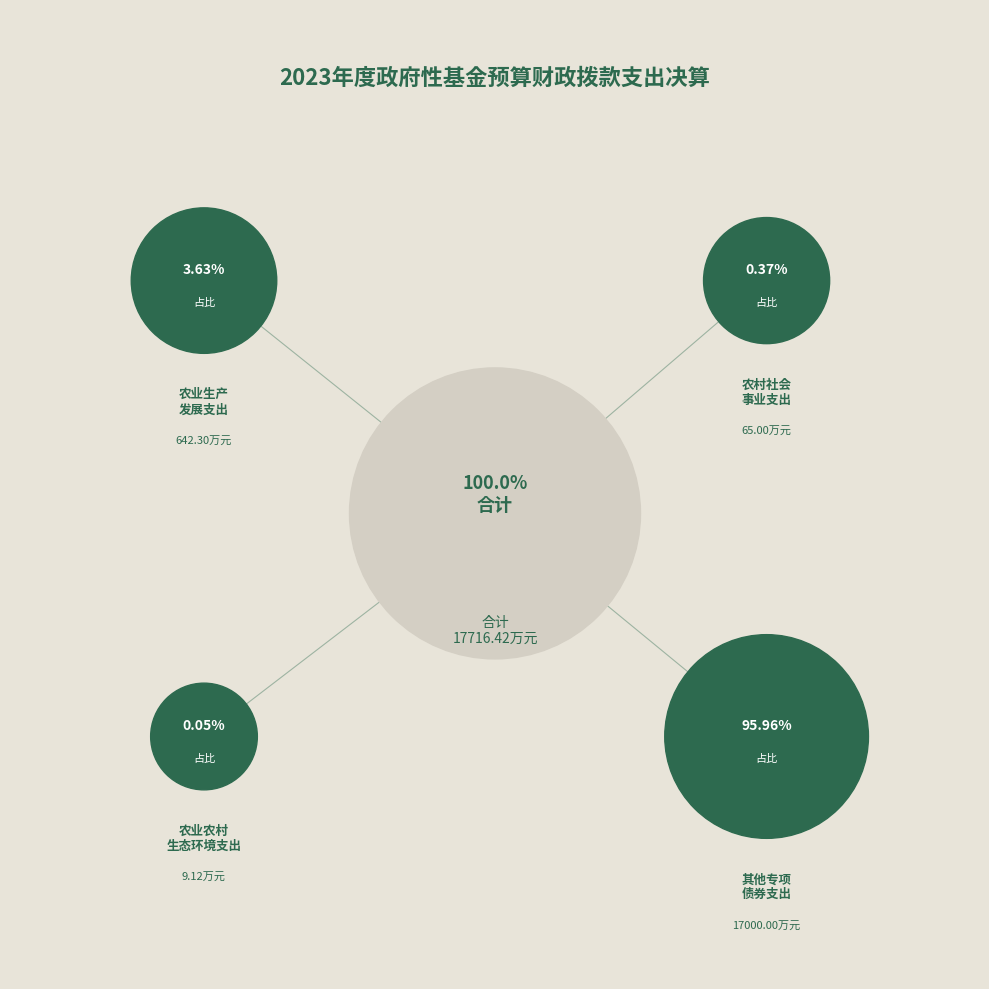

Is it true that 农业生产发展支出 is 4% of the pie?

True